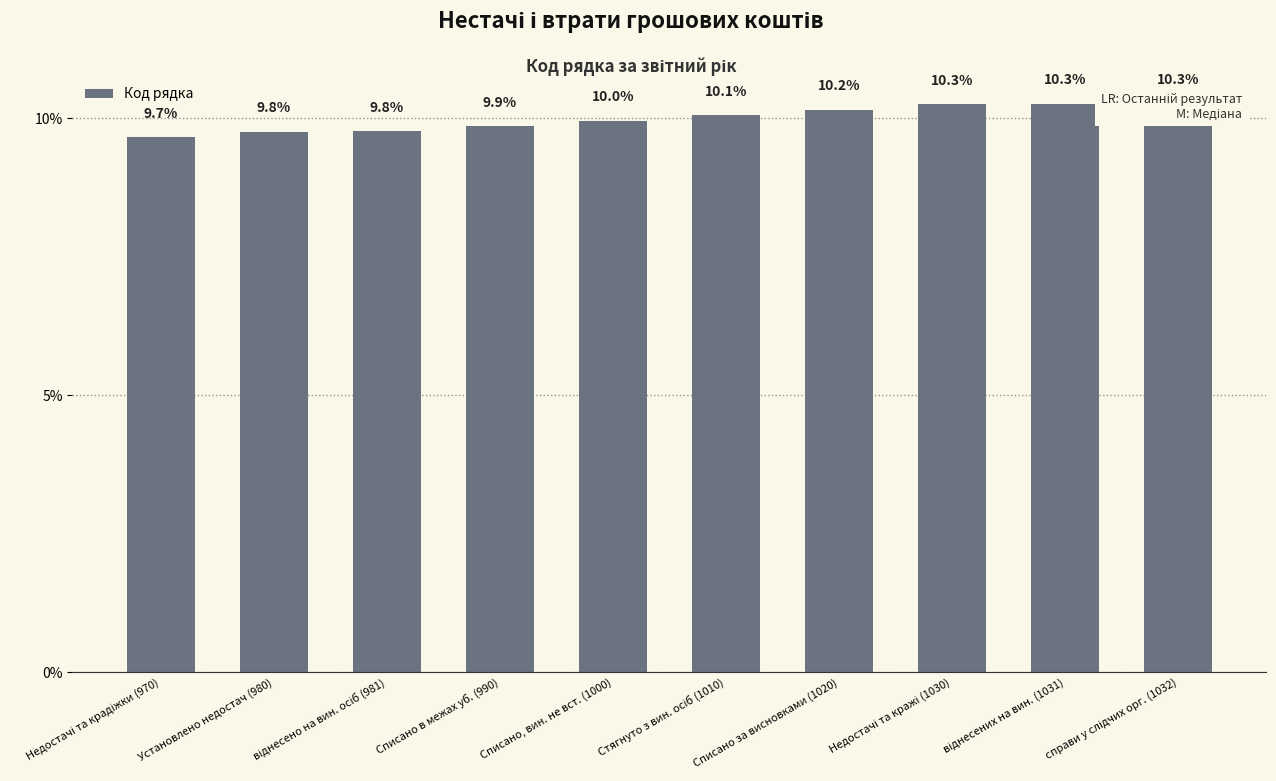

Reading right to left, extract all data points from this chart.

справи у слідчих орг. (1032)=10.3	віднесених на вин. (1031)=10.3	Недостачі та кражі (1030)=10.3	Списано за висновками (1020)=10.2	Стягнуто з вин. осіб (1010)=10.1	Списано, вин. не вст. (1000)=10.0	Списано в межах уб. (990)=9.9	віднесено на вин. осіб (981)=9.8	Установлено недостач (980)=9.8	Недостачі та крадіжки (970)=9.7